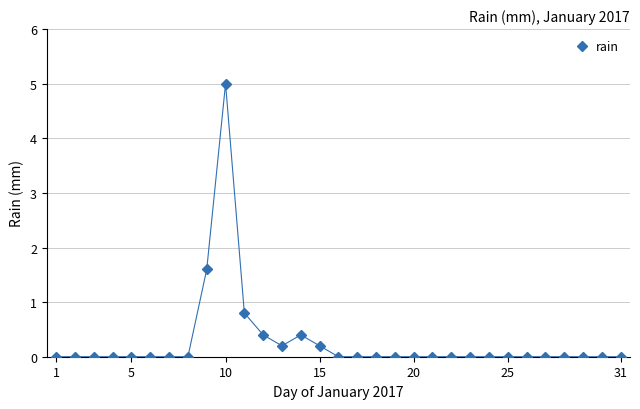

Reading left to right, extract all data points from this chart.

0.0	0.0	0.0	0.0	0.0	0.0	0.0	0.0	1.6	5.0	0.8	0.4	0.2	0.4	0.2	0.0	0.0	0.0	0.0	0.0	0.0	0.0	0.0	0.0	0.0	0.0	0.0	0.0	0.0	0.0	0.0